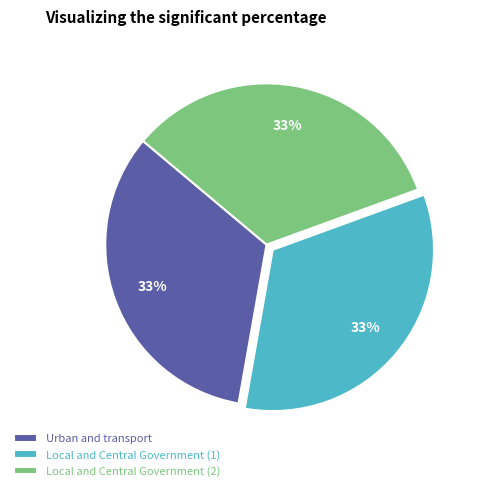

Is it true that Local and Central Government (1) is 33% of the pie?

True